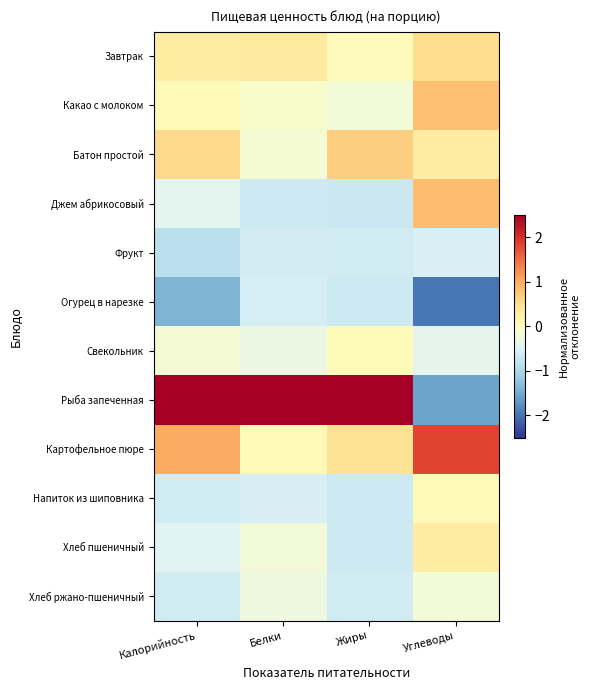

What is the difference between the highest and lowest values at Калорийность?

4.0